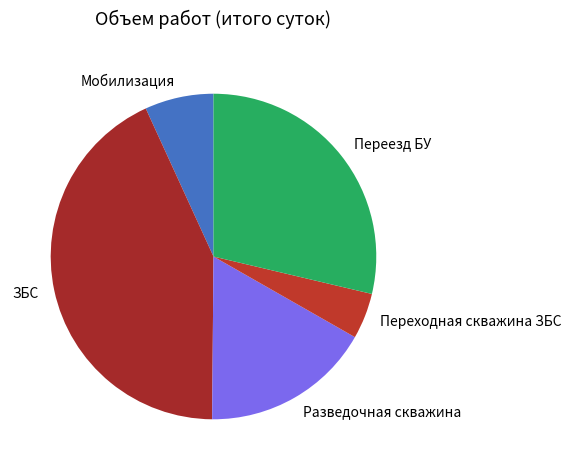

Rank the categories by value from highest to lowest.

ЗБС, Переезд БУ, Разведочная скважина, Мобилизация, Переходная скважина ЗБС